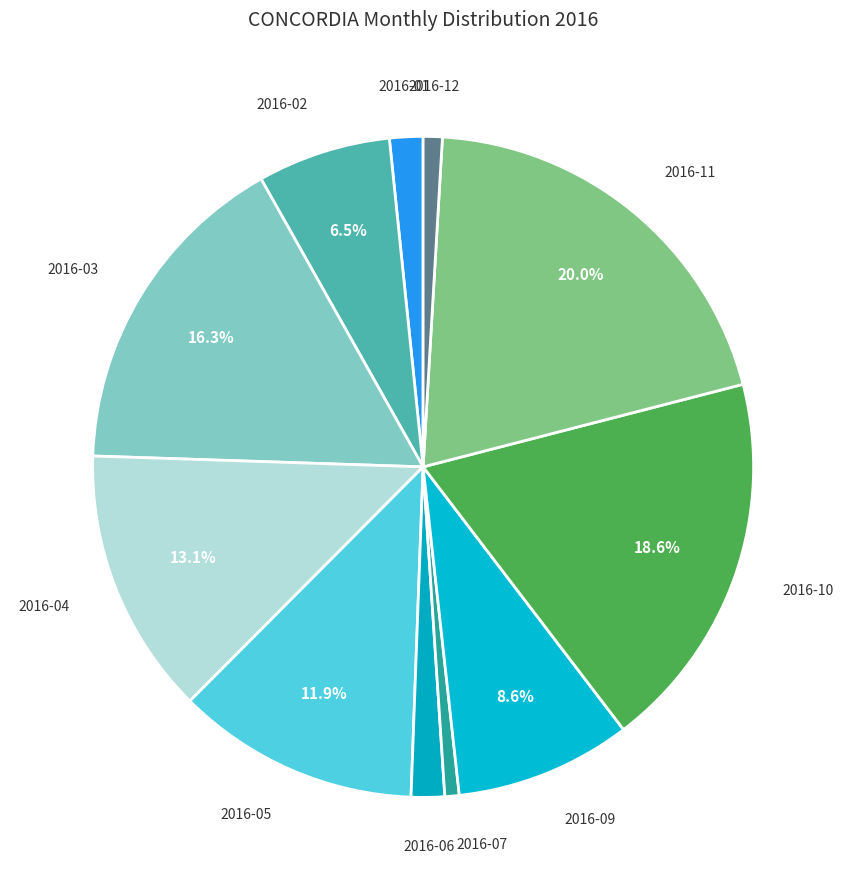

Rank the categories by value from highest to lowest.

2016-11, 2016-10, 2016-03, 2016-04, 2016-05, 2016-09, 2016-02, 2016-01, 2016-06, 2016-12, 2016-07, 2016-08